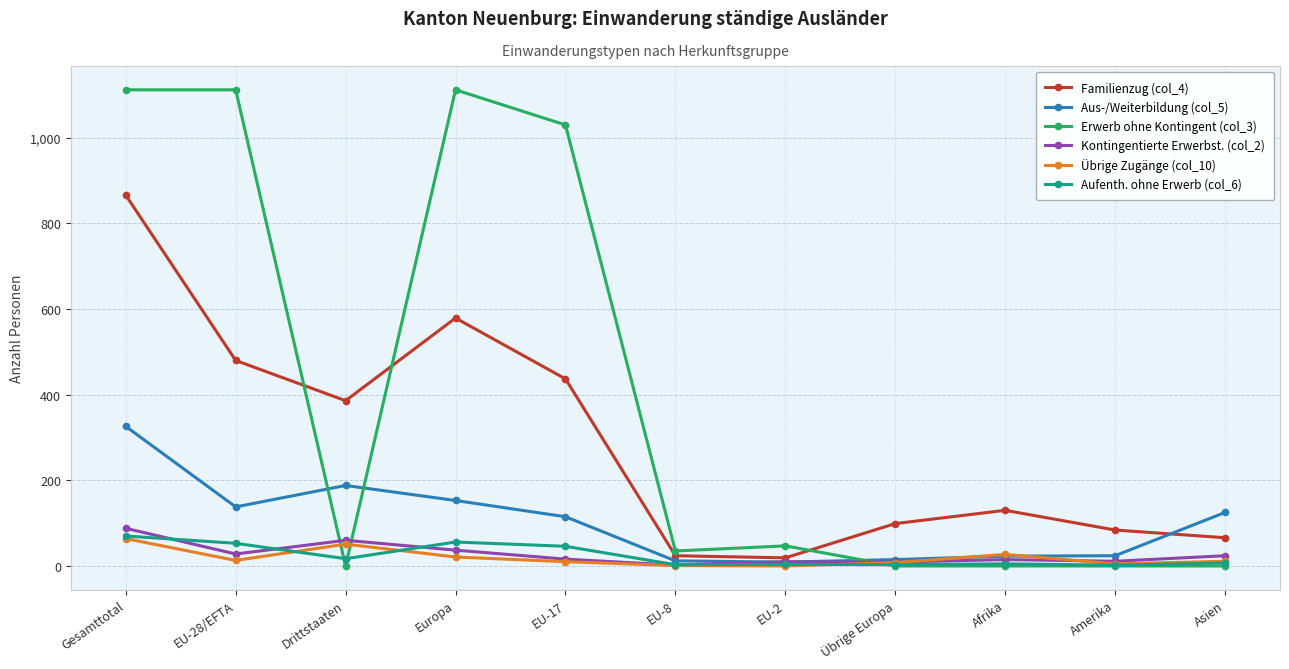

What is the difference between the maximum and minimum values in the Aufenth. ohne Erwerb (col_6) series?

68